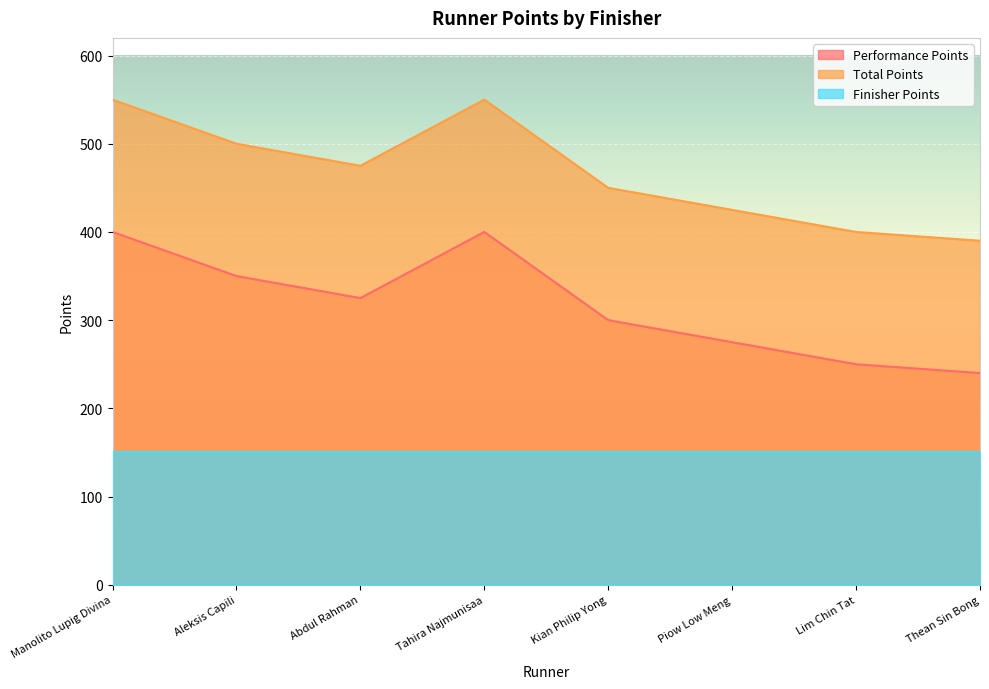

What is the difference between the second highest and minimum values in the Performance Points series?

160